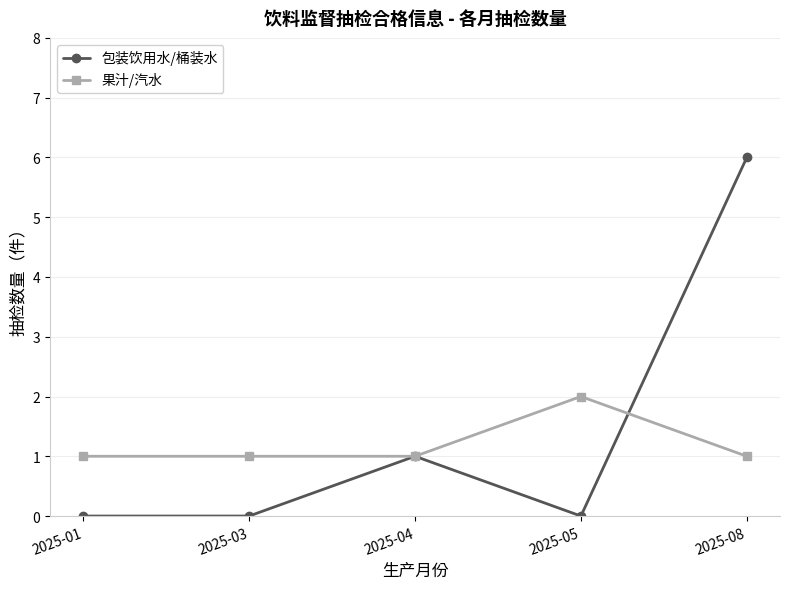

How many interior local peaks does the 包装饮用水/桶装水 series have?

1